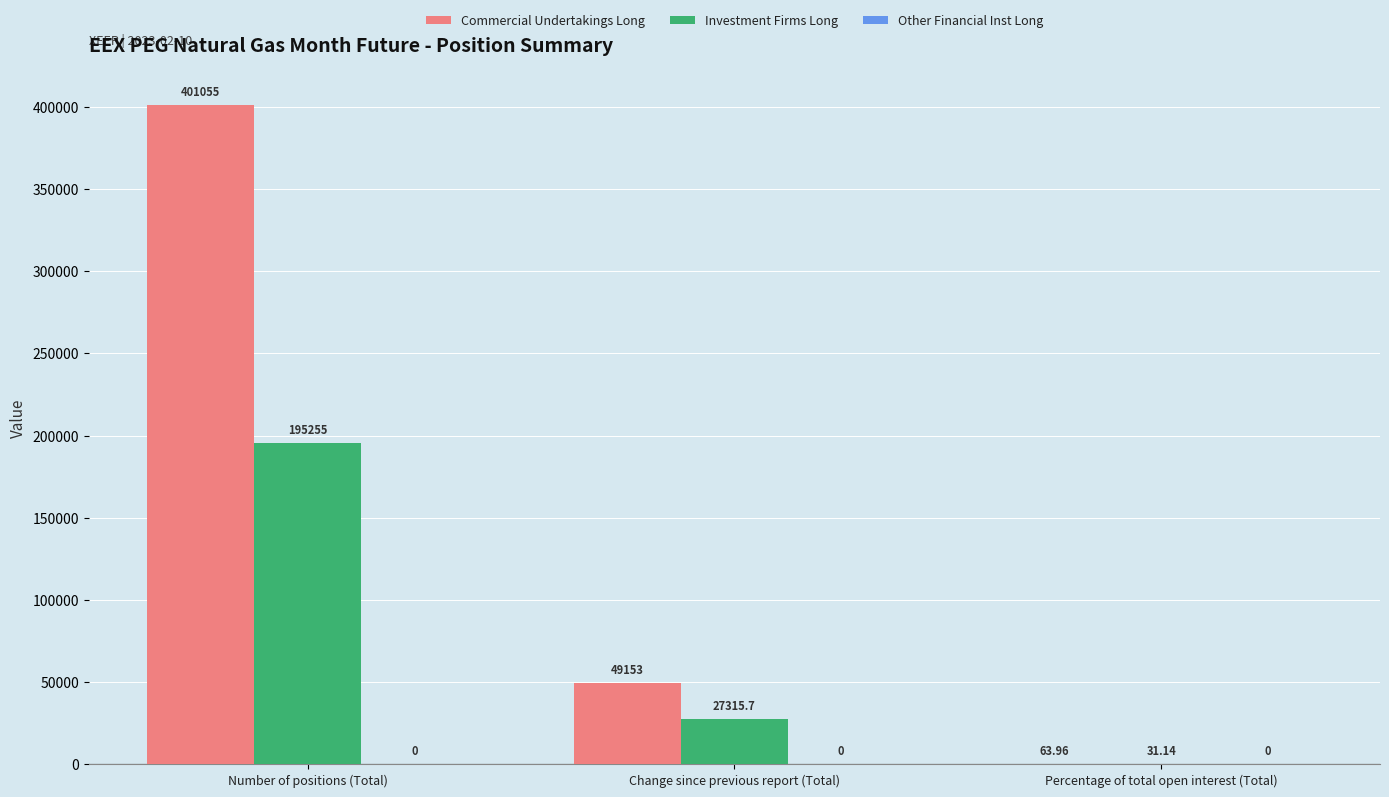

What is the sum of all Commercial Undertakings Long values?

450272.0